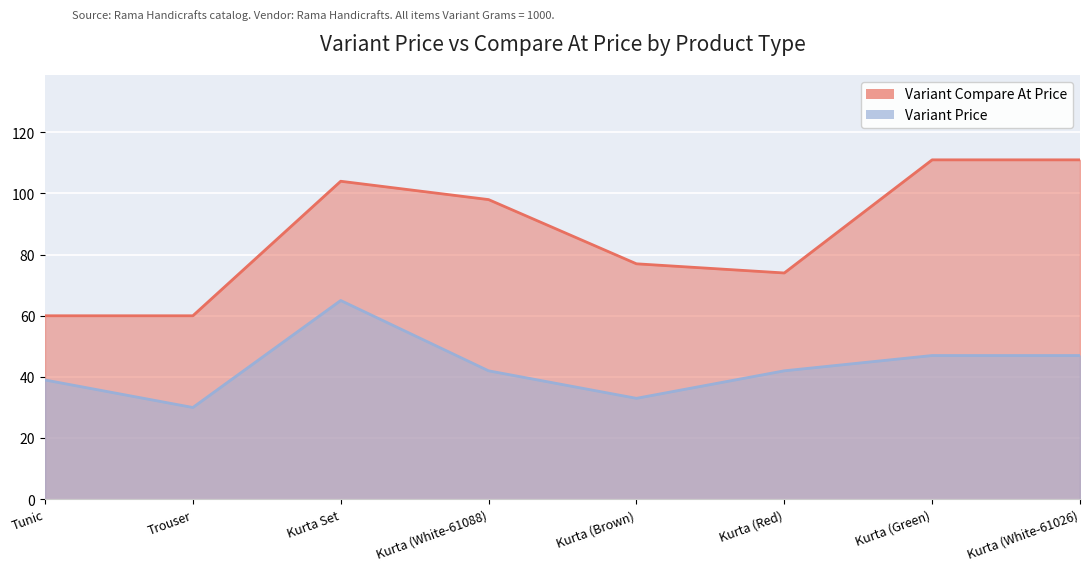

What are all the series names shown in the legend?

Variant Compare At Price, Variant Price